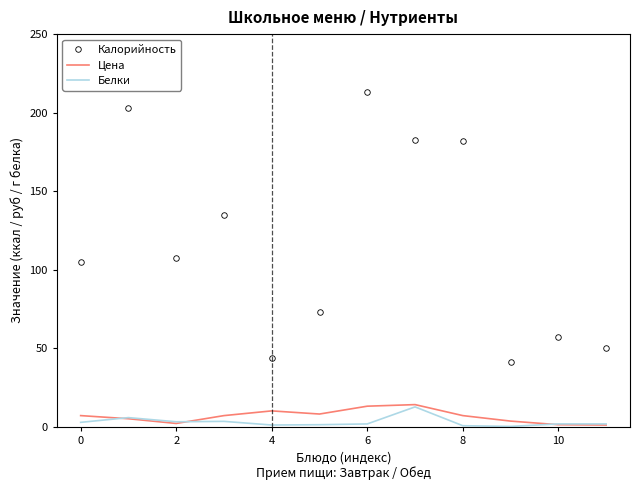

At how many categories does at least one series exceed 80?

7